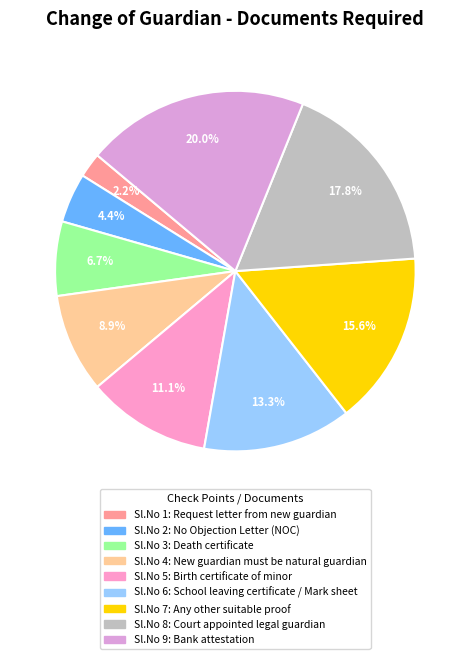

Count the number of slices in the pie.

9